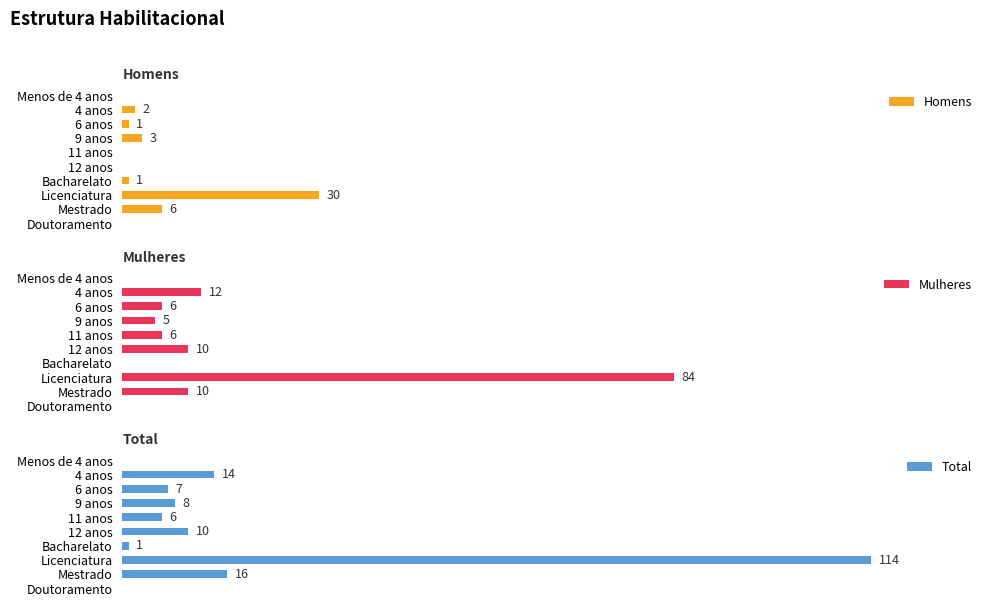

Where is Homens nearest to the value 15?

Mestrado